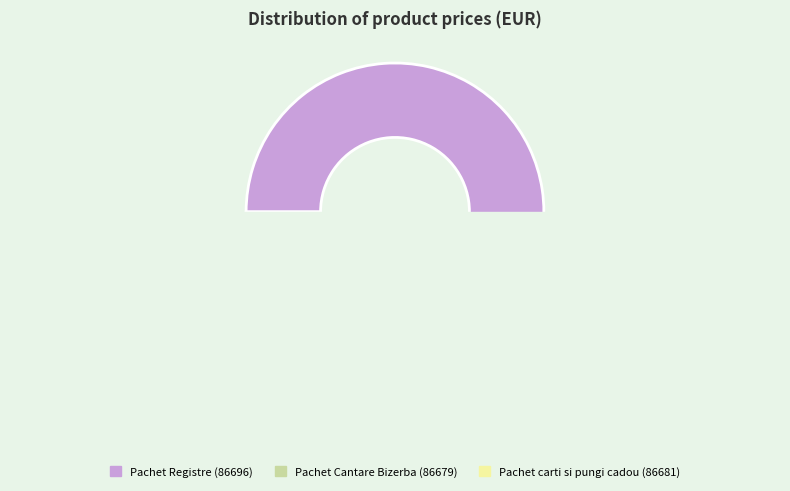

What percentage is the 86679 slice, to the nearest percent?

17%